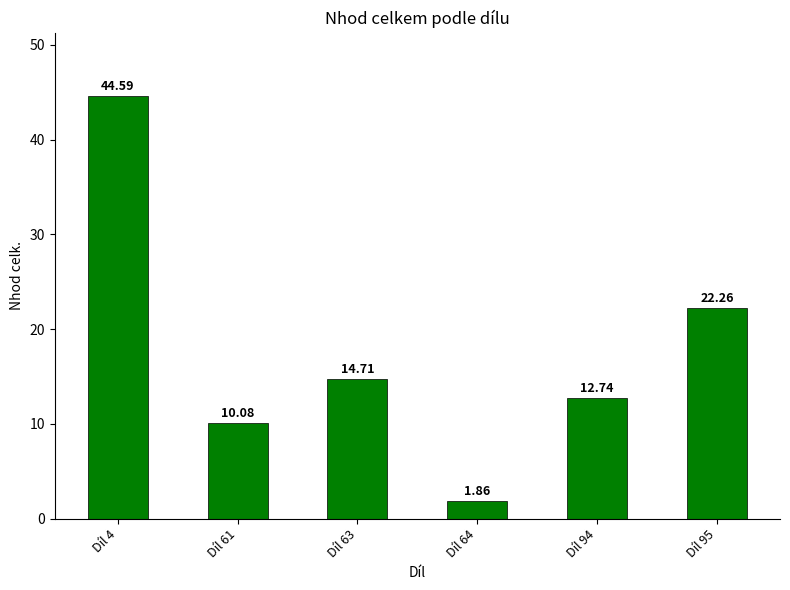

What is the difference between the maximum and minimum values?

42.7